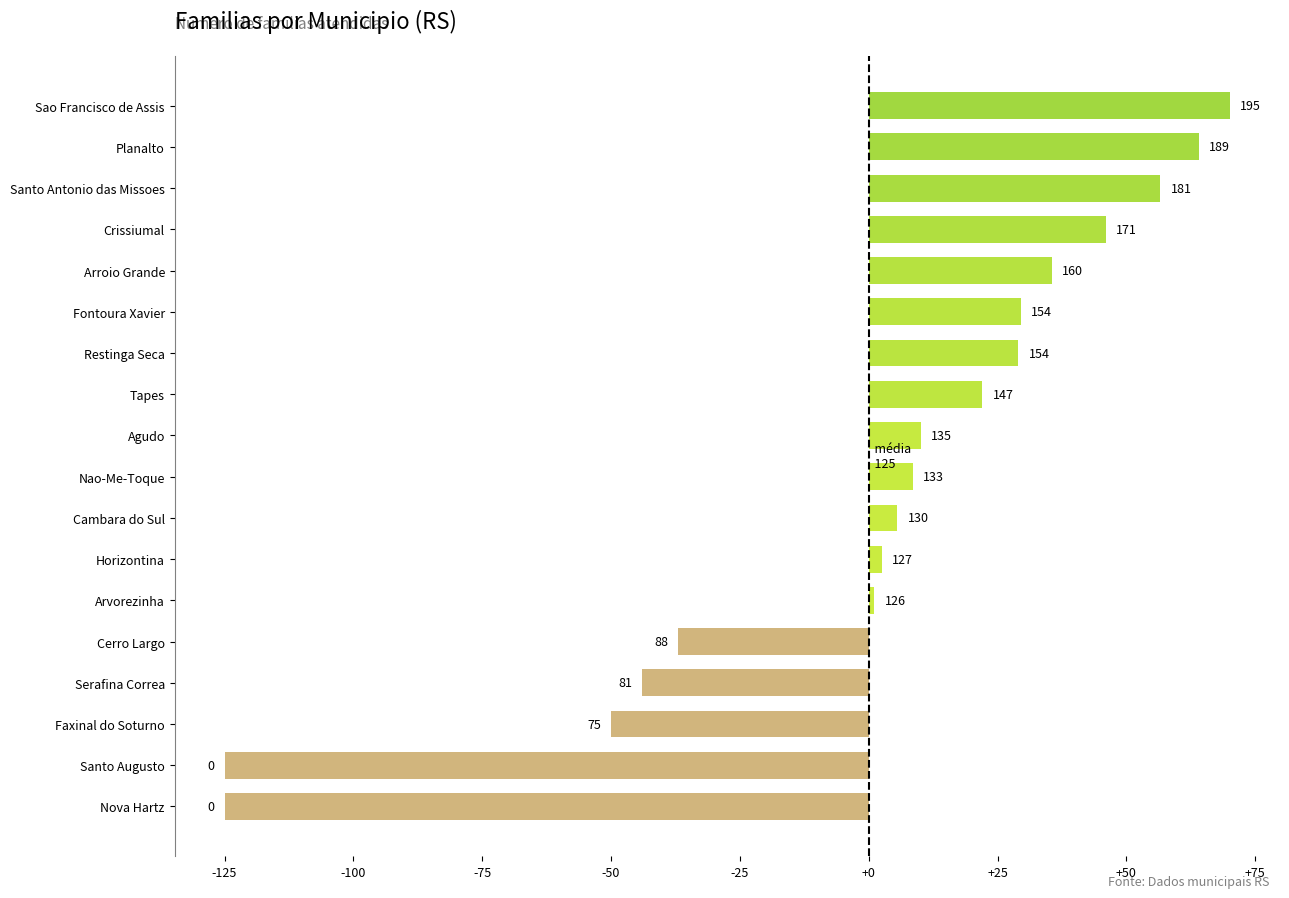

Are the bars horizontal?

Yes